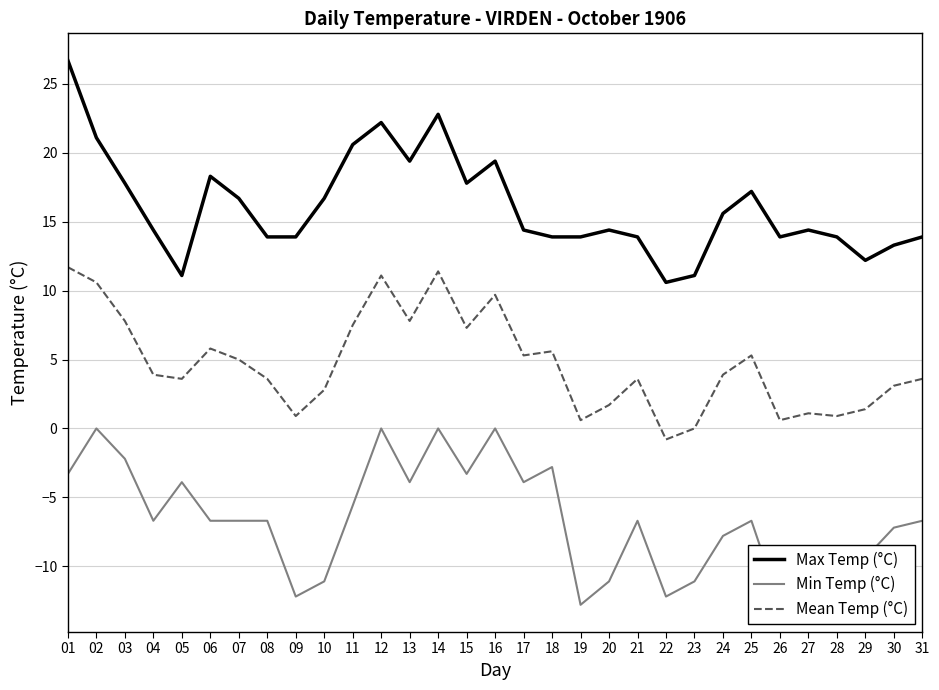

Reading left to right, transcribe all the data shown in this chart.

Max Temp (°C): 01=26.7	02=21.1	03=17.8	04=14.4	05=11.1	06=18.3	07=16.7	08=13.9	09=13.9	10=16.7	11=20.6	12=22.2	13=19.4	14=22.8	15=17.8	16=19.4	17=14.4	18=13.9	19=13.9	20=14.4	21=13.9	22=10.6	23=11.1	24=15.6	25=17.2	26=13.9	27=14.4	28=13.9	29=12.2	30=13.3	31=13.9
Min Temp (°C): 01=-3.3	02=0.0	03=-2.2	04=-6.7	05=-3.9	06=-6.7	07=-6.7	08=-6.7	09=-12.2	10=-11.1	11=-5.6	12=0.0	13=-3.9	14=0.0	15=-3.3	16=0.0	17=-3.9	18=-2.8	19=-12.8	20=-11.1	21=-6.7	22=-12.2	23=-11.1	24=-7.8	25=-6.7	26=-12.8	27=-12.2	28=-12.2	29=-9.4	30=-7.2	31=-6.7
Mean Temp (°C): 01=11.7	02=10.6	03=7.8	04=3.9	05=3.6	06=5.8	07=5.0	08=3.6	09=0.9	10=2.8	11=7.5	12=11.1	13=7.8	14=11.4	15=7.3	16=9.7	17=5.3	18=5.6	19=0.6	20=1.7	21=3.6	22=-0.8	23=0.0	24=3.9	25=5.3	26=0.6	27=1.1	28=0.9	29=1.4	30=3.1	31=3.6